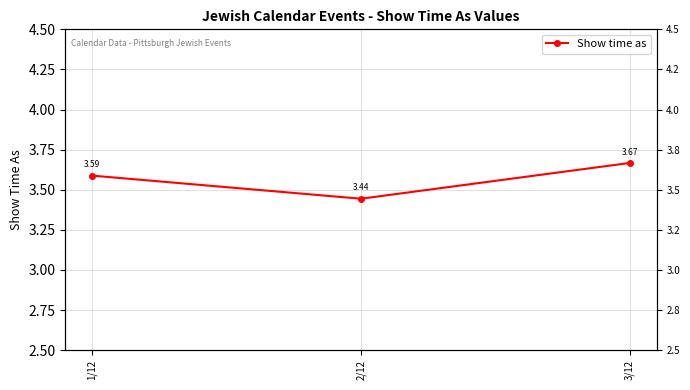

Reading left to right, what are all the values shown in this chart?

3.6	3.4	3.7